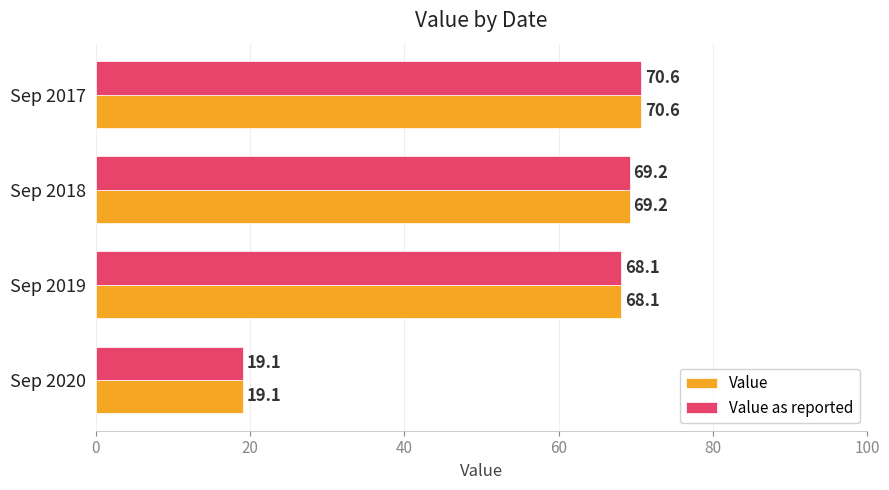

The Value series shows 20.1 at Sep 2019. True or false?

False